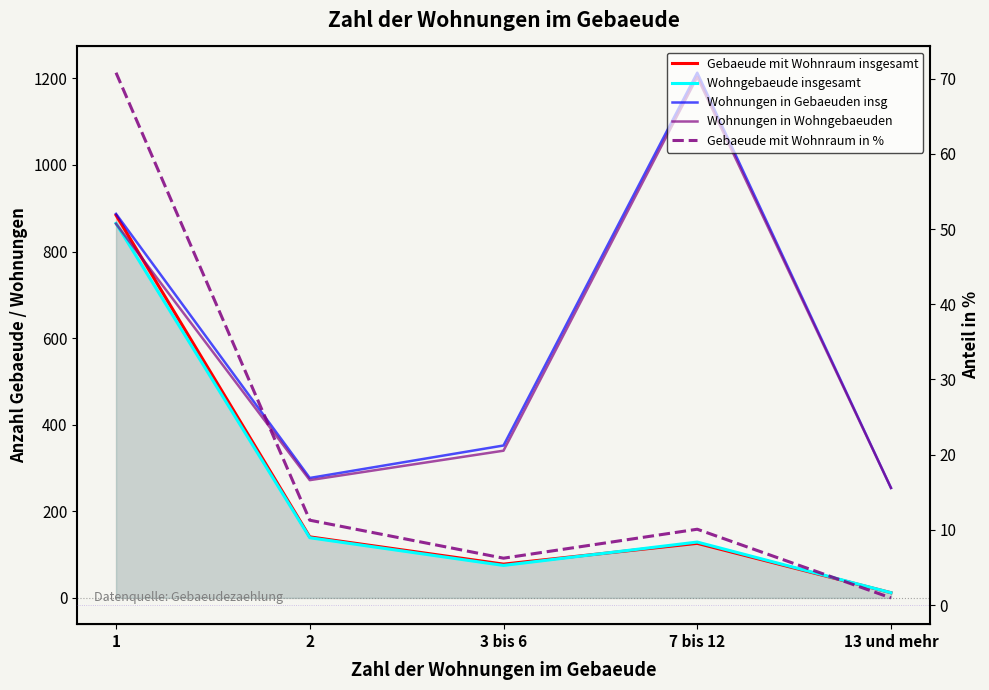

Reading right to left, transcribe all the data shown in this chart.

Gebaeude mit Wohnraum insgesamt: 13 und mehr=12.0	7 bis 12=126.0	3 bis 6=78.0	2=141.0	1=884.0
Wohngebaeude insgesamt: 13 und mehr=12.0	7 bis 12=129.0	3 bis 6=75.0	2=139.0	1=865.0
Wohnungen in Gebaeuden insg: 13 und mehr=254.0	7 bis 12=1213.0	3 bis 6=352.0	2=277.0	1=887.0
Wohnungen in Wohngebaeuden: 13 und mehr=254.0	7 bis 12=1203.0	3 bis 6=340.0	2=272.0	1=864.0
Gebaeude mit Wohnraum in %: 13 und mehr=1.0	7 bis 12=10.1	3 bis 6=6.2	2=11.3	1=70.8